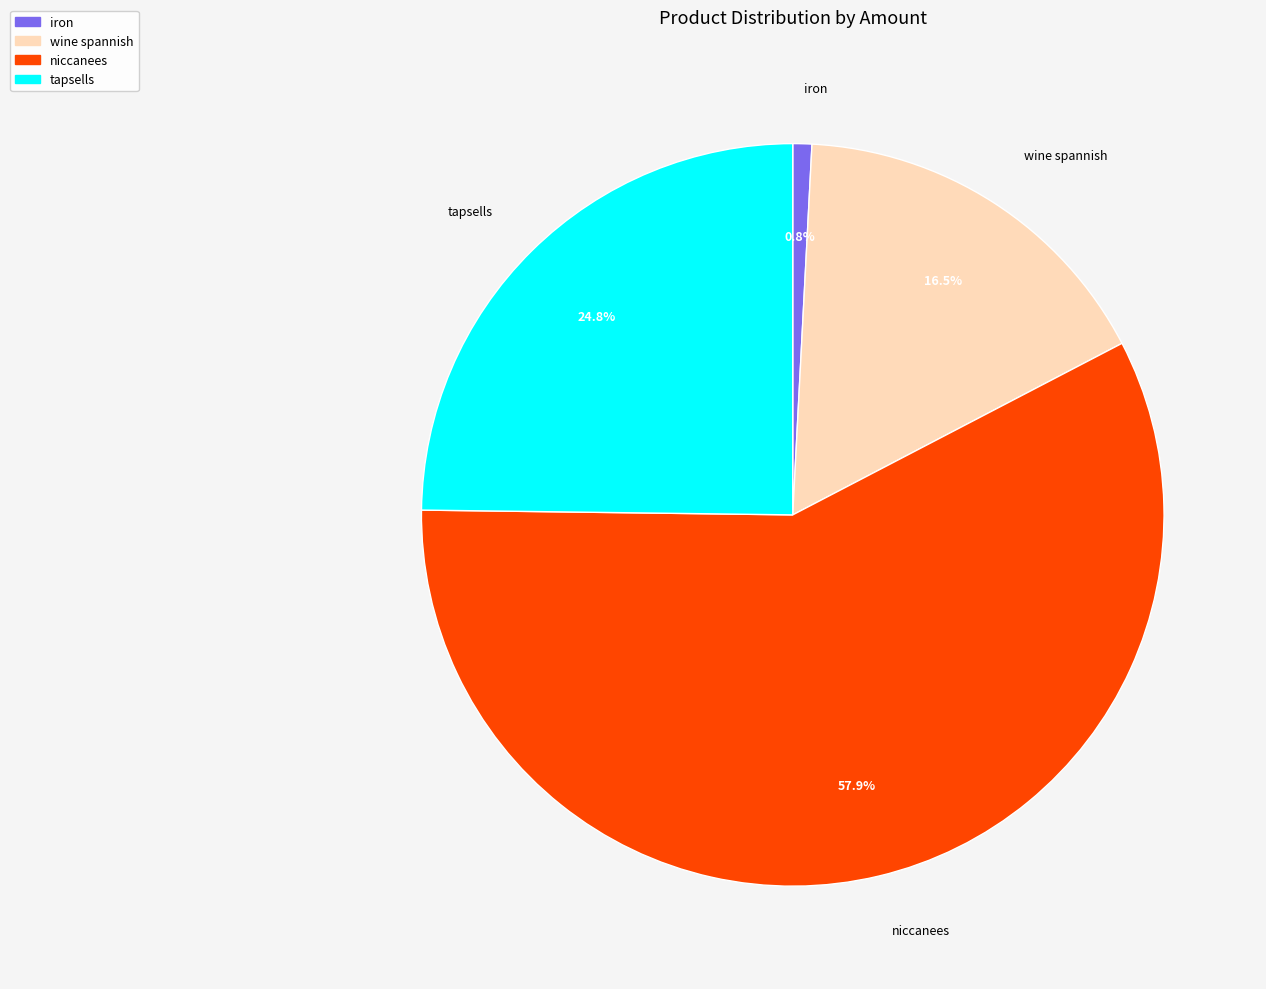

The iron slice represents 10% of the pie. True or false?

False